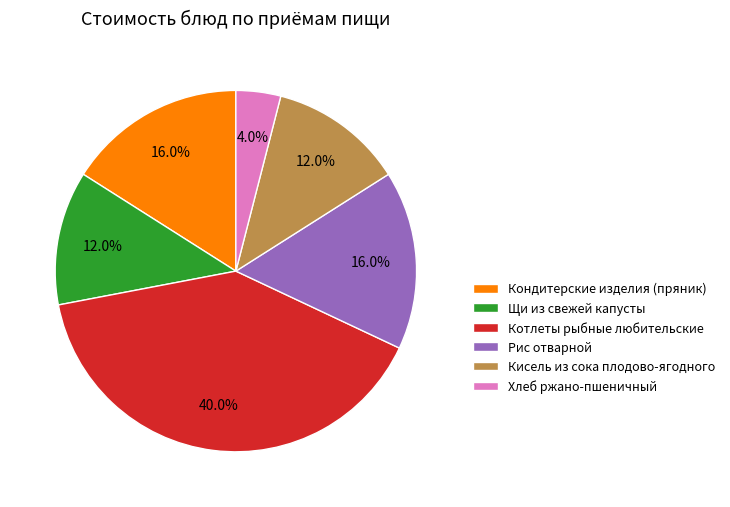

Which category has the smallest portion of the pie?

Хлеб ржано-пшеничный